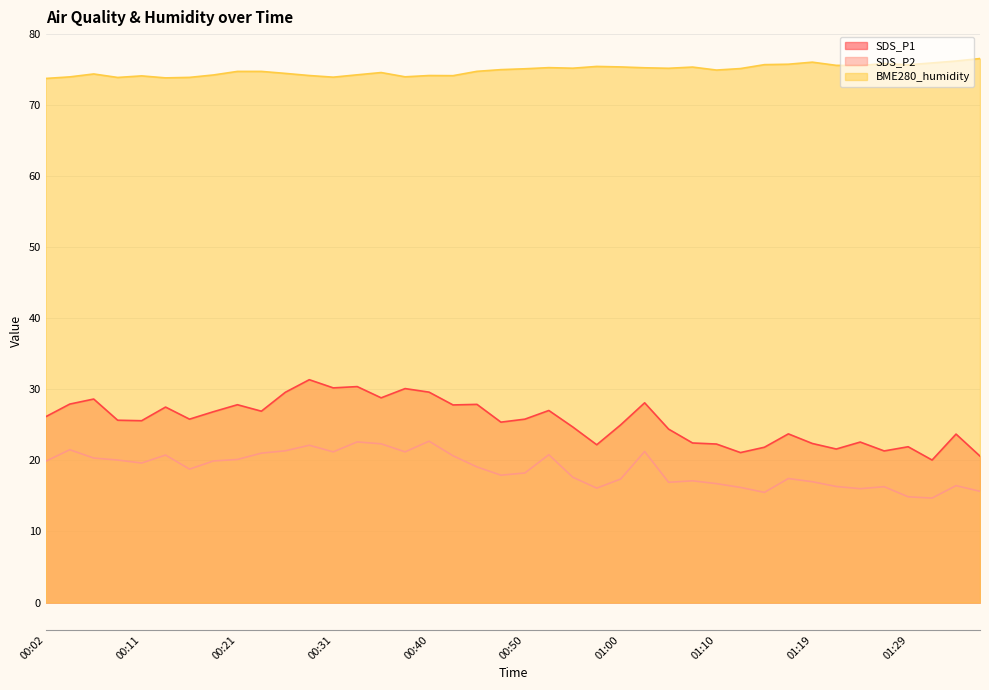

Where is the first local minimum for SDS_P1?

00:11